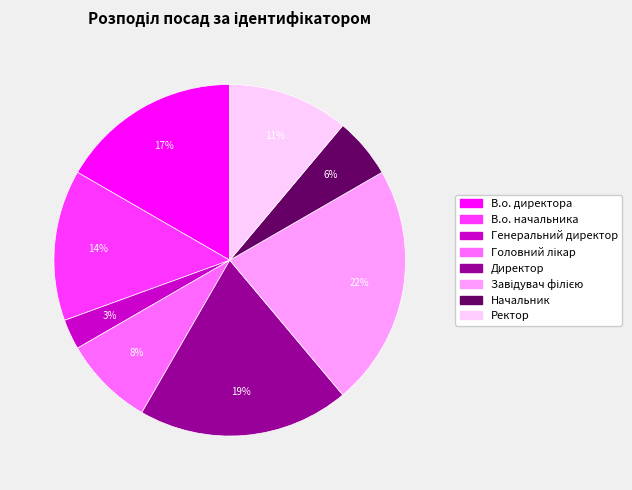

Combined, do В.о. директора and Директор account for over 50%?

No